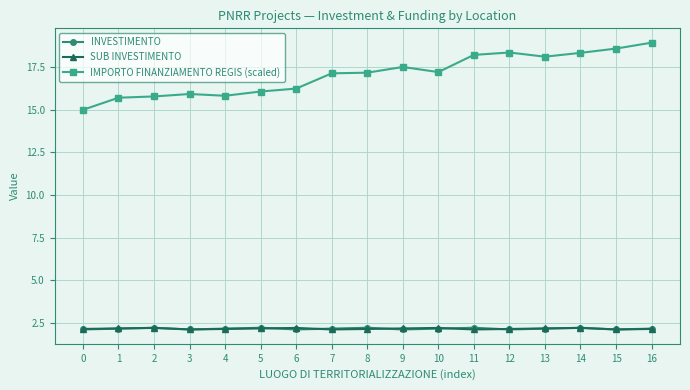

Which label corresponds to the largest value in the chart?

16